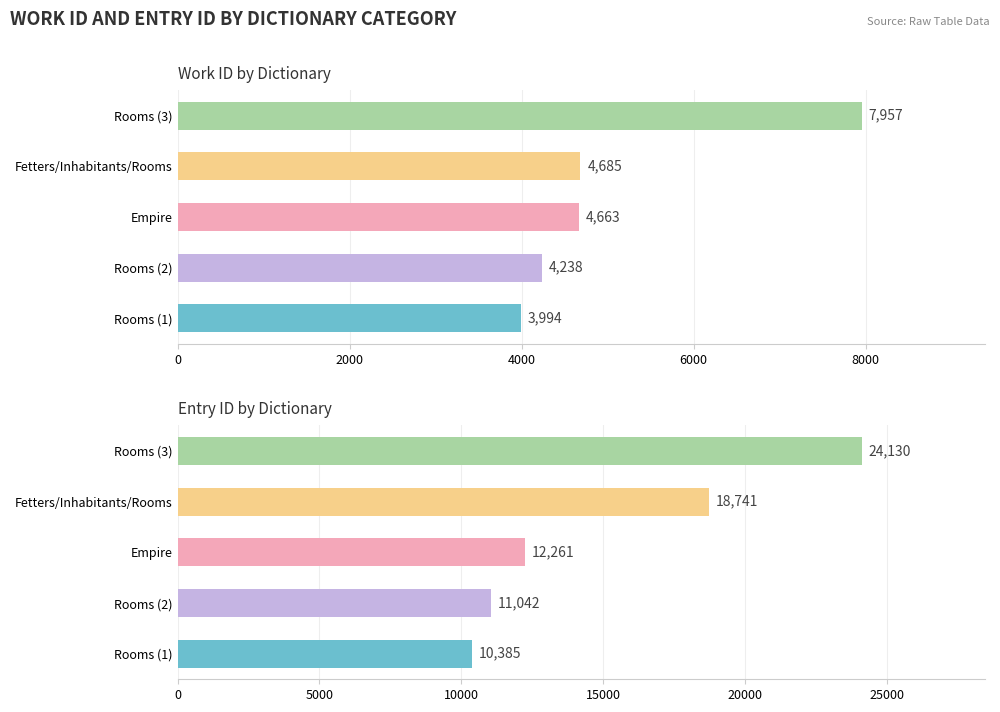

How many data points in work_id are above 4663?

2